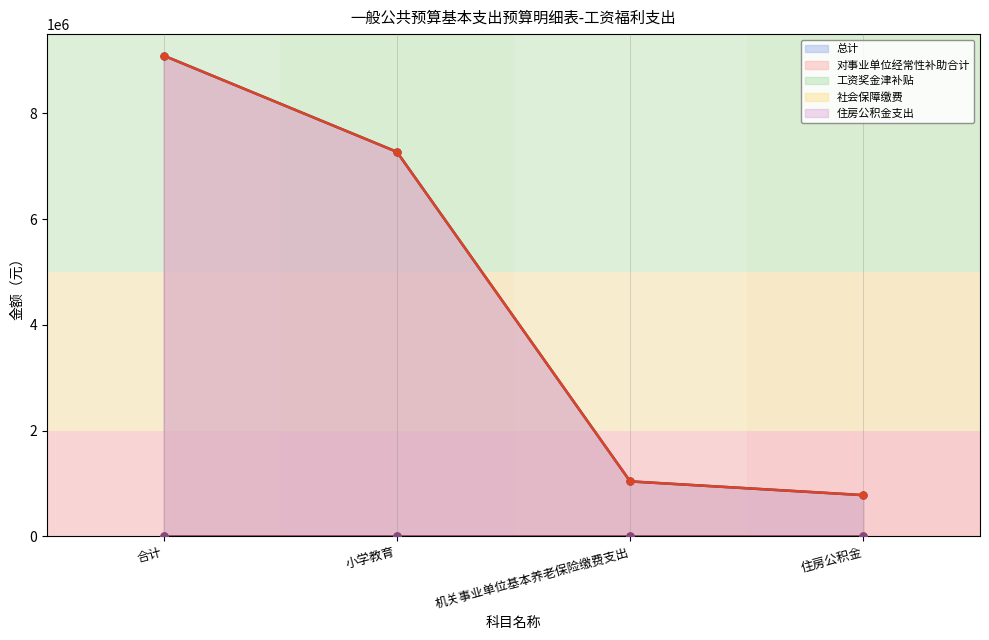

What is the sum of all 对事业单位经常性补助合计 values?

18187894.2